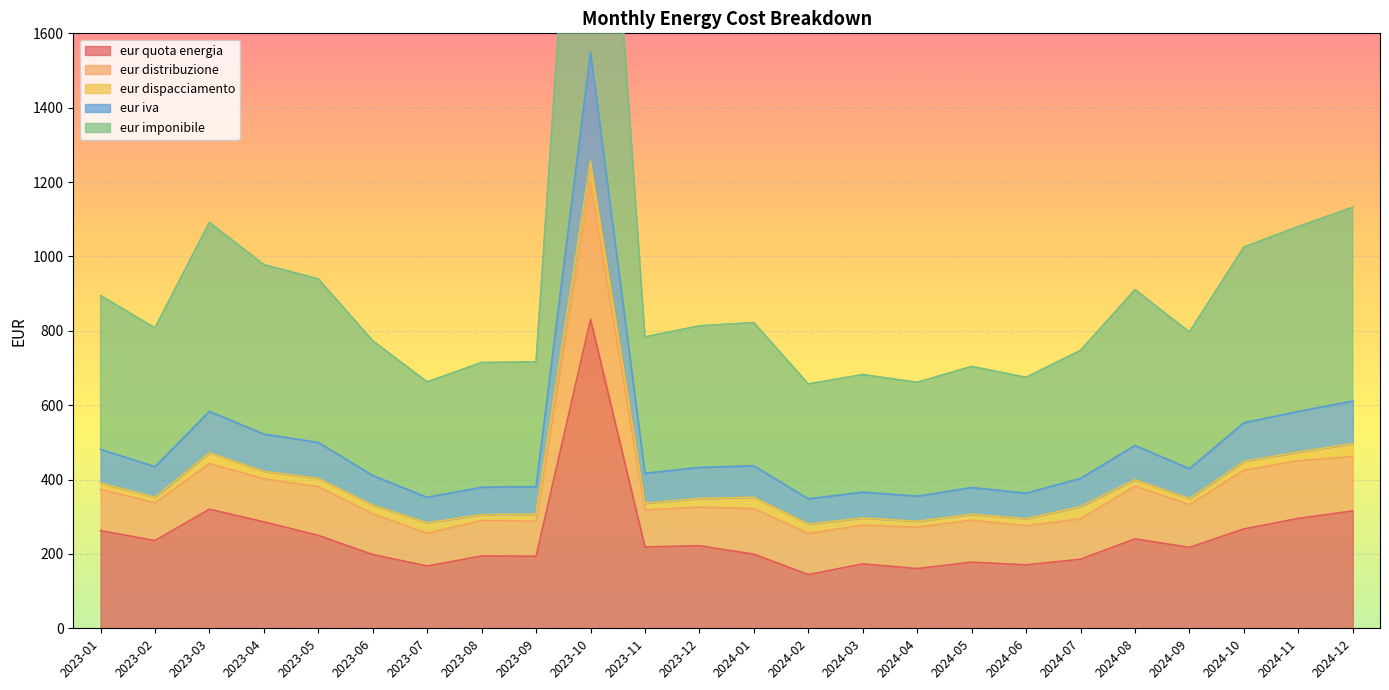

Which category has the highest value in the eur quota energia series?

2023-10